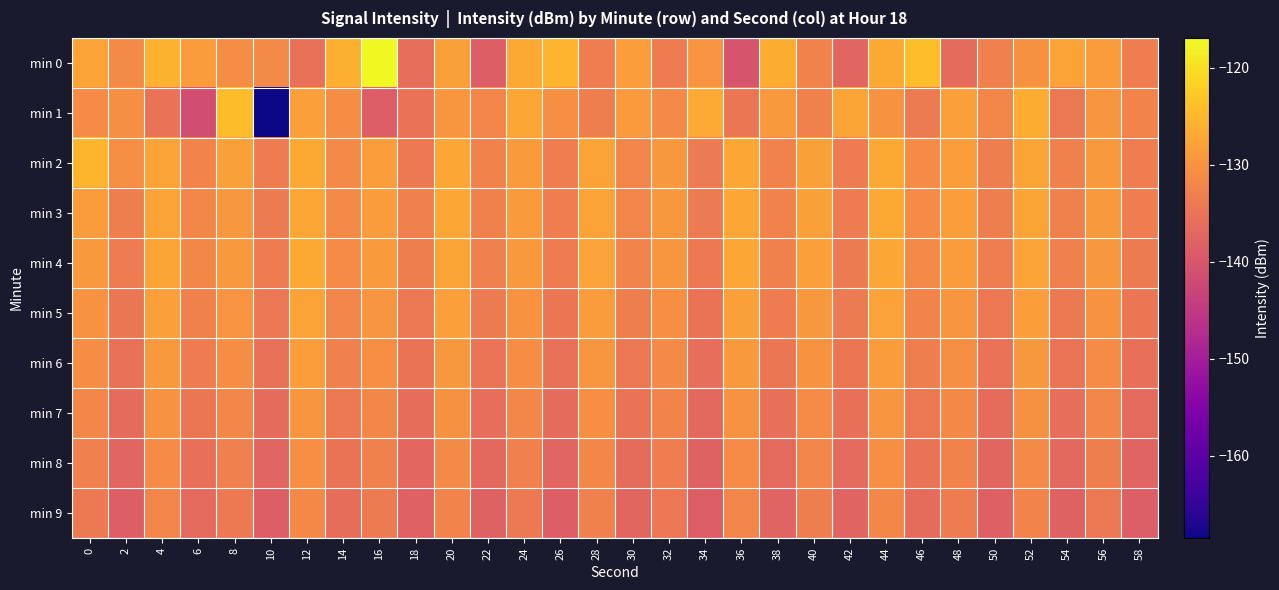

Which series has the largest total across all categories?

min 2